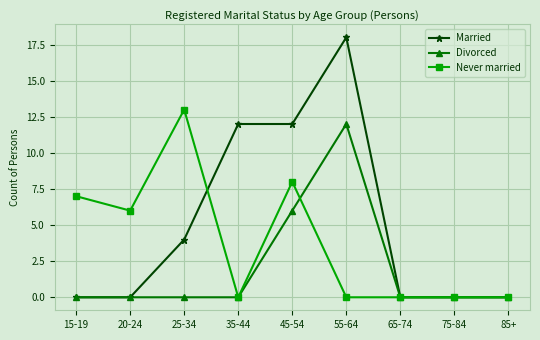

The Divorced series shows 2 at 45-54. True or false?

False